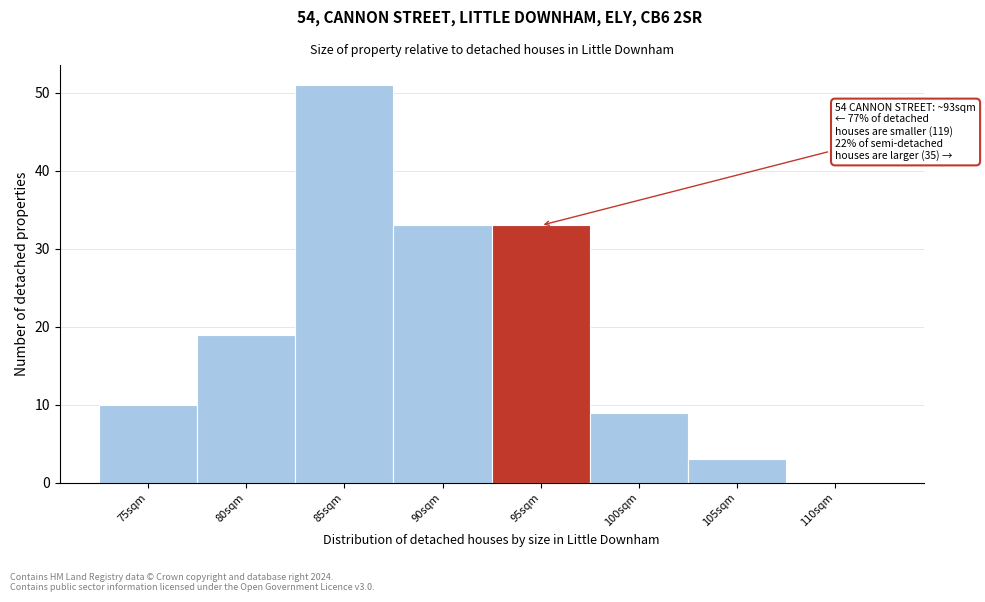

Reading right to left, list all the values displayed in this chart.

110sqm=0	105sqm=3	100sqm=9	95sqm=33	90sqm=33	85sqm=51	80sqm=19	75sqm=10